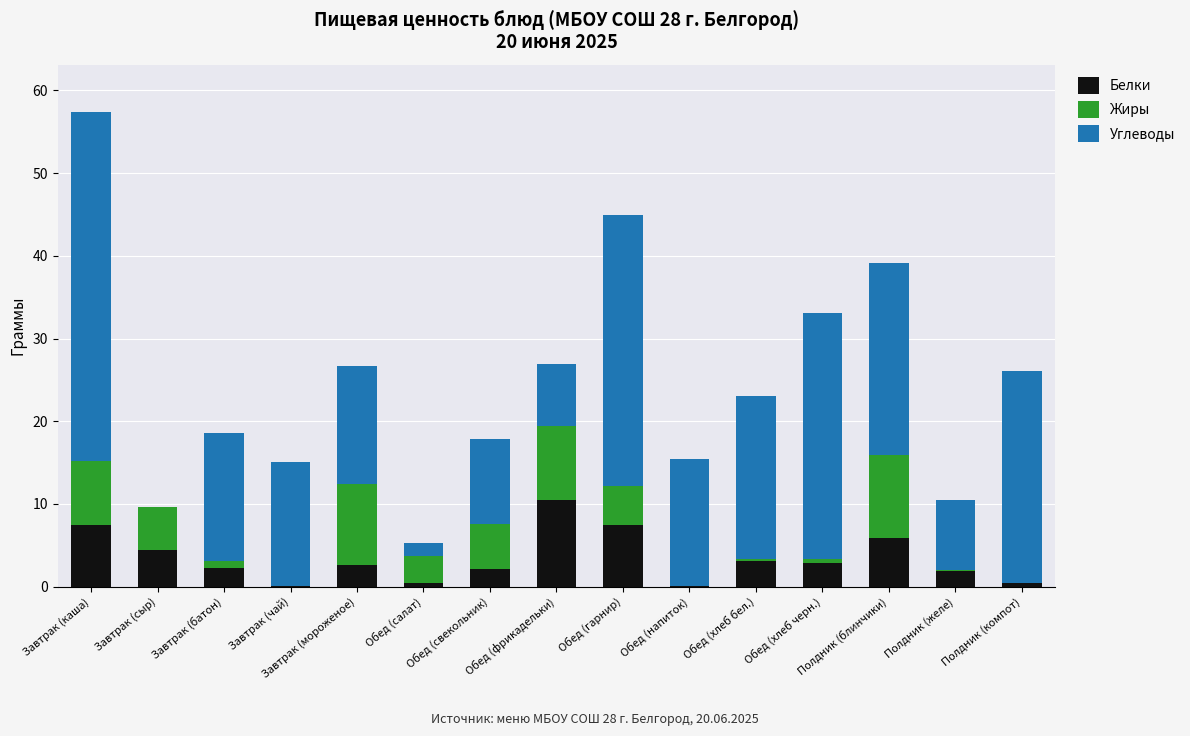

How many categories are shown in the chart?

15